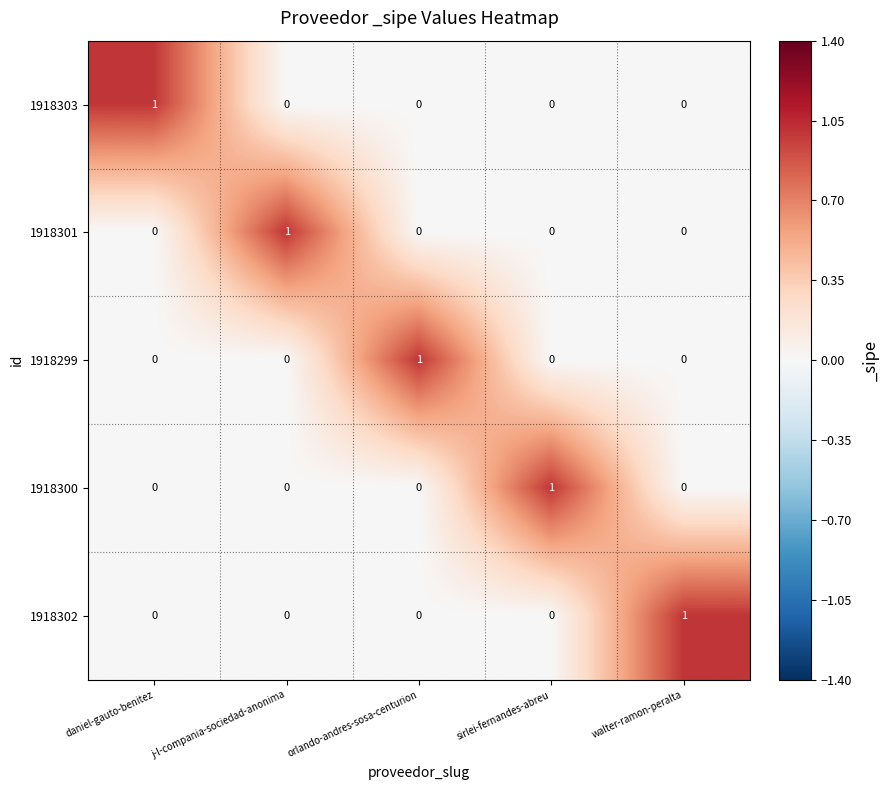

Is the value of 1918302 at walter-ramon-peralta greater than the value of 1918301 at orlando-andres-sosa-centurion?

Yes